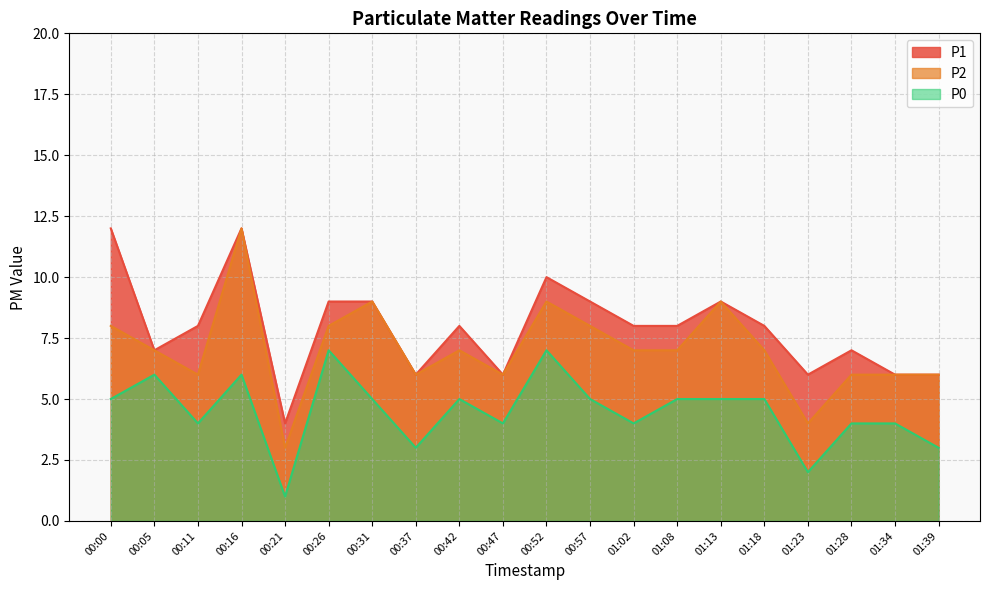

Is the value of P2 at 01:18 greater than the value of P1 at 01:34?

Yes